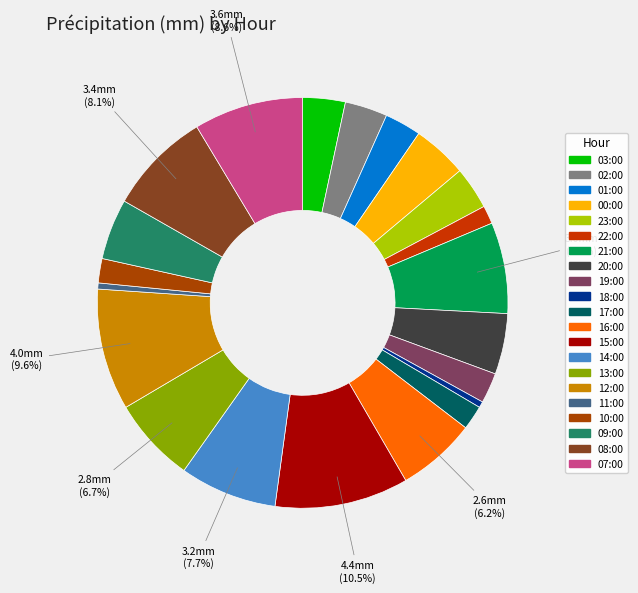

Is 02:00 the majority of the pie?

No